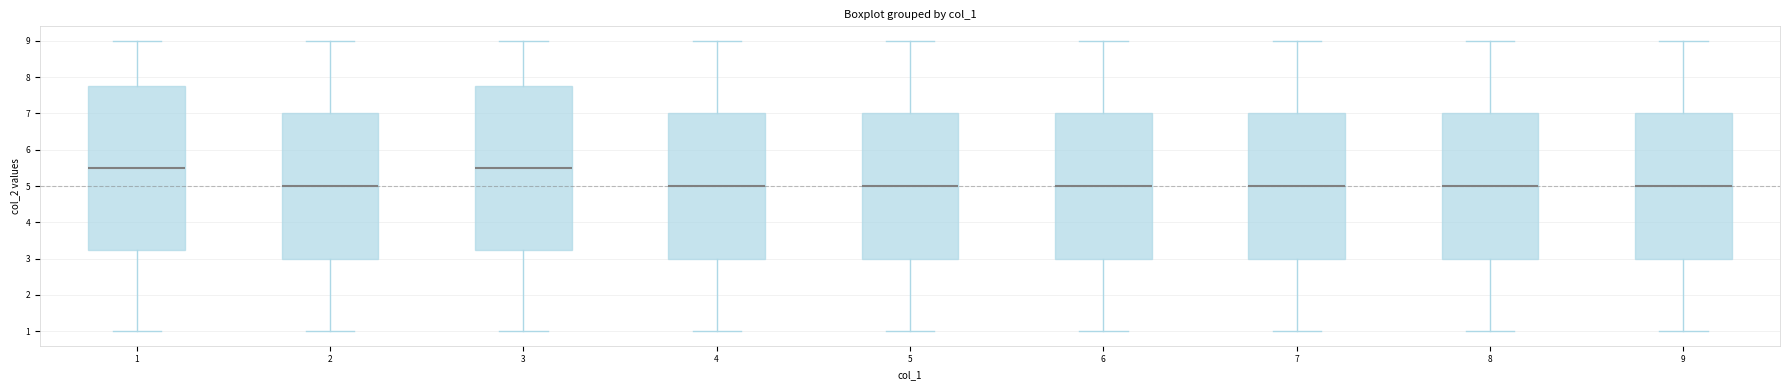

Reading left to right, read every box against the y-axis: the position of its median line, the range the box covers, and the ends of its whiskers. The values are not printed on the chart, so give them approximately, as read against the axis.

1: median 5.5, box 3.3 to 7.8, whiskers 1.0 to 9.0
2: median 5.0, box 3.0 to 7.0, whiskers 1.0 to 9.0
3: median 5.5, box 3.3 to 7.8, whiskers 1.0 to 9.0
4: median 5.0, box 3.0 to 7.0, whiskers 1.0 to 9.0
5: median 5.0, box 3.0 to 7.0, whiskers 1.0 to 9.0
6: median 5.0, box 3.0 to 7.0, whiskers 1.0 to 9.0
7: median 5.0, box 3.0 to 7.0, whiskers 1.0 to 9.0
8: median 5.0, box 3.0 to 7.0, whiskers 1.0 to 9.0
9: median 5.0, box 3.0 to 7.0, whiskers 1.0 to 9.0